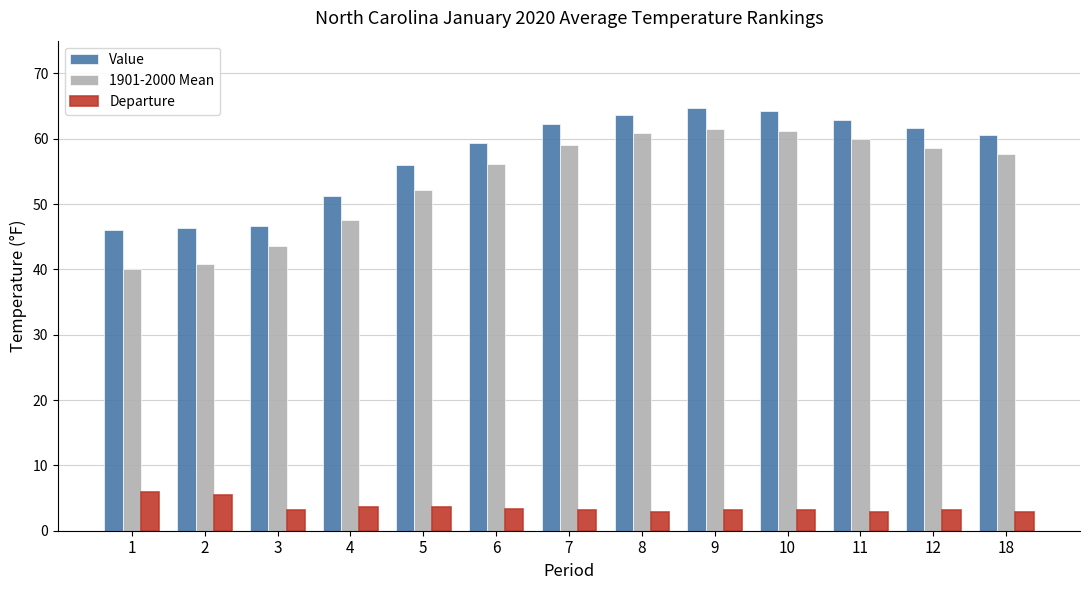

What is the highest value of the Value series?

64.7